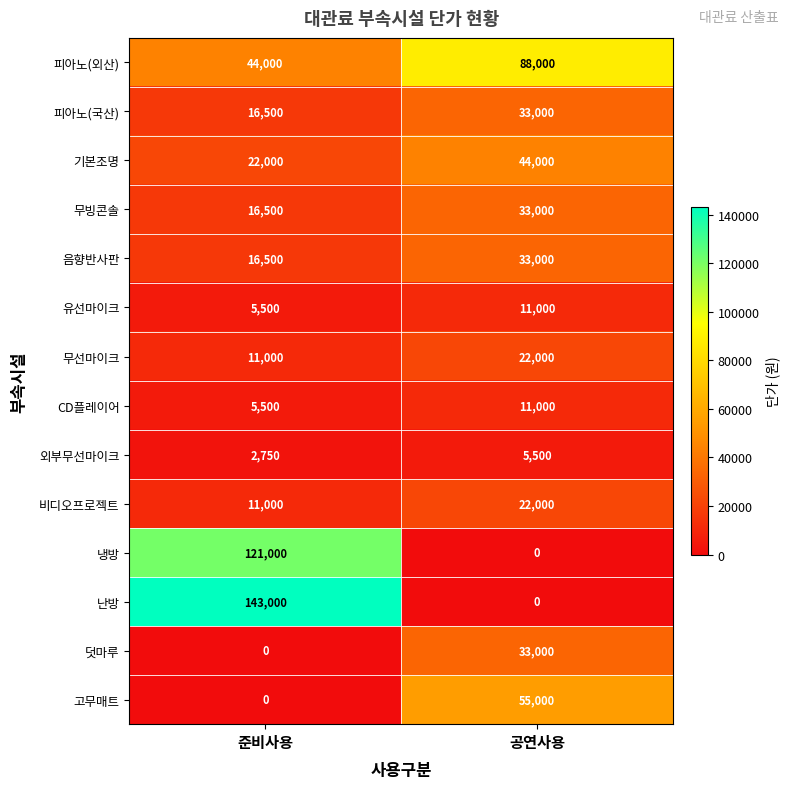

Read the 무빙콘솔 value at 공연사용, to the nearest 50.

33000